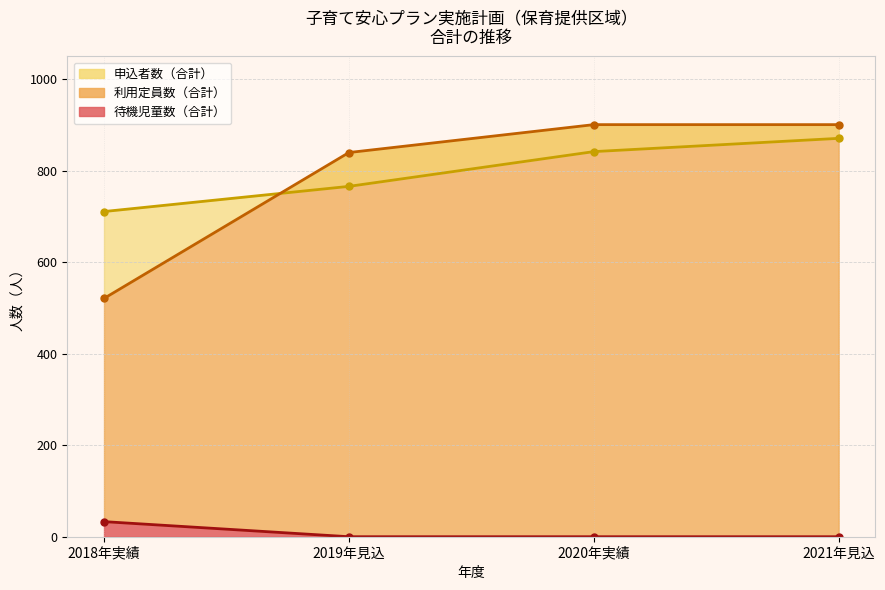

Count the number of data series in this chart.

3